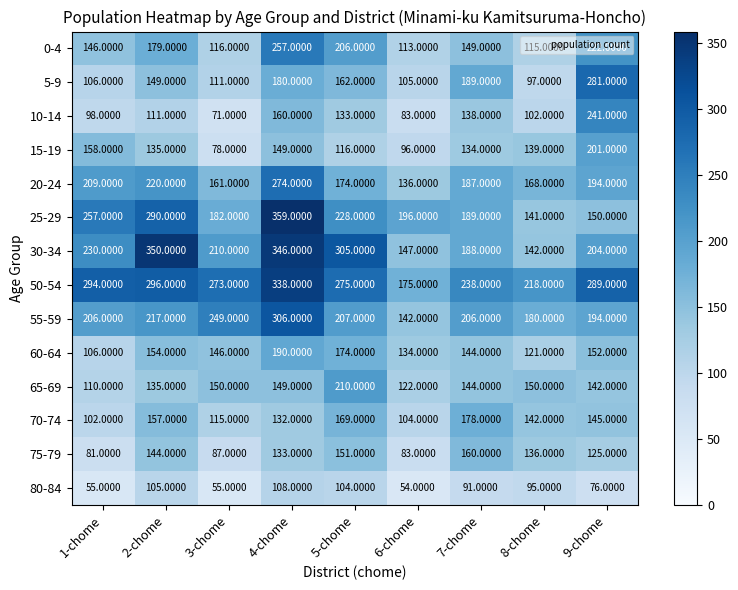

Between 4-chome and 6-chome, which series saw the biggest shift?

30-34